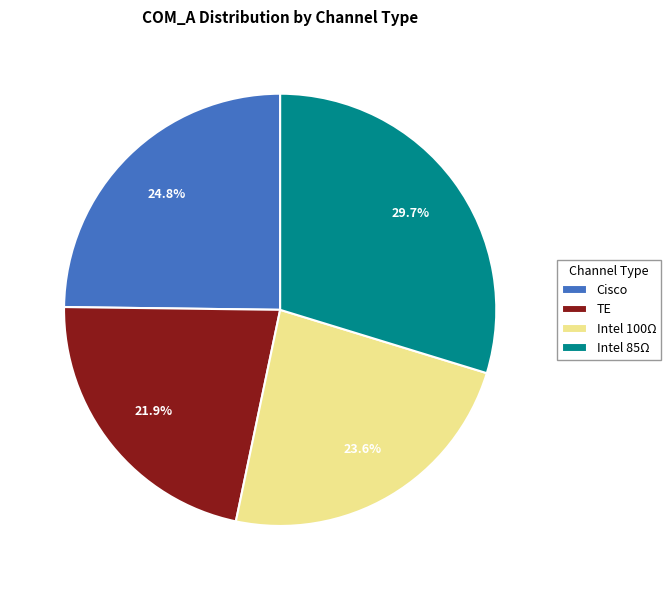

What portion of the pie excludes TE?

78.1%